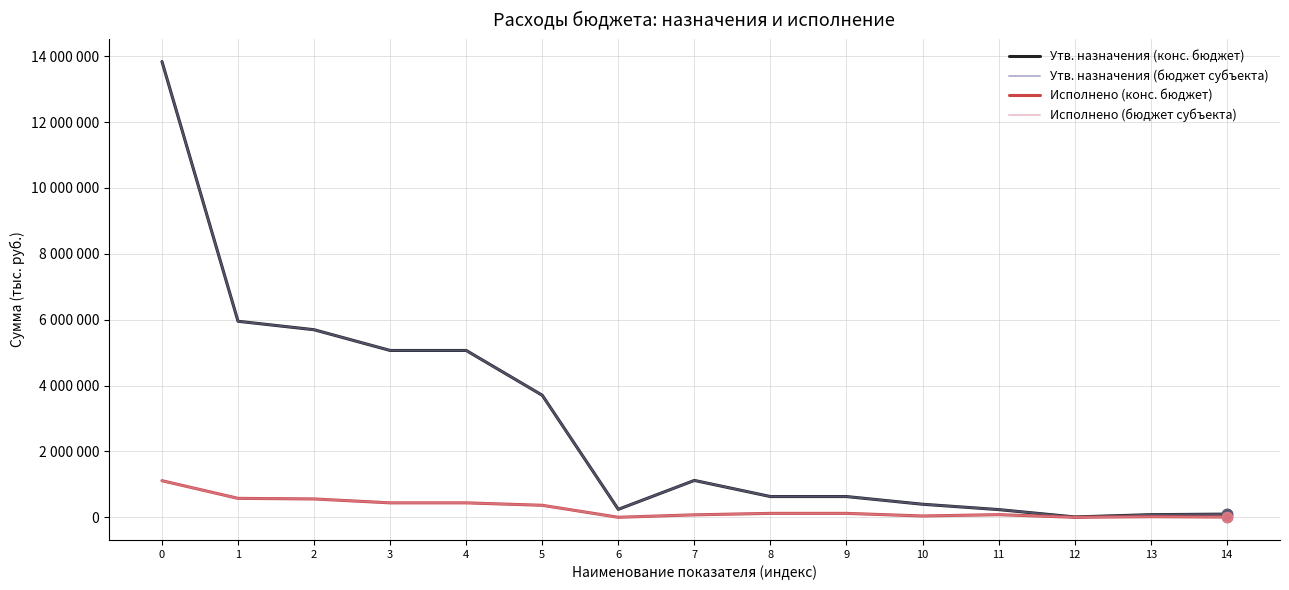

What is the total value across all series at 12?

20000.0